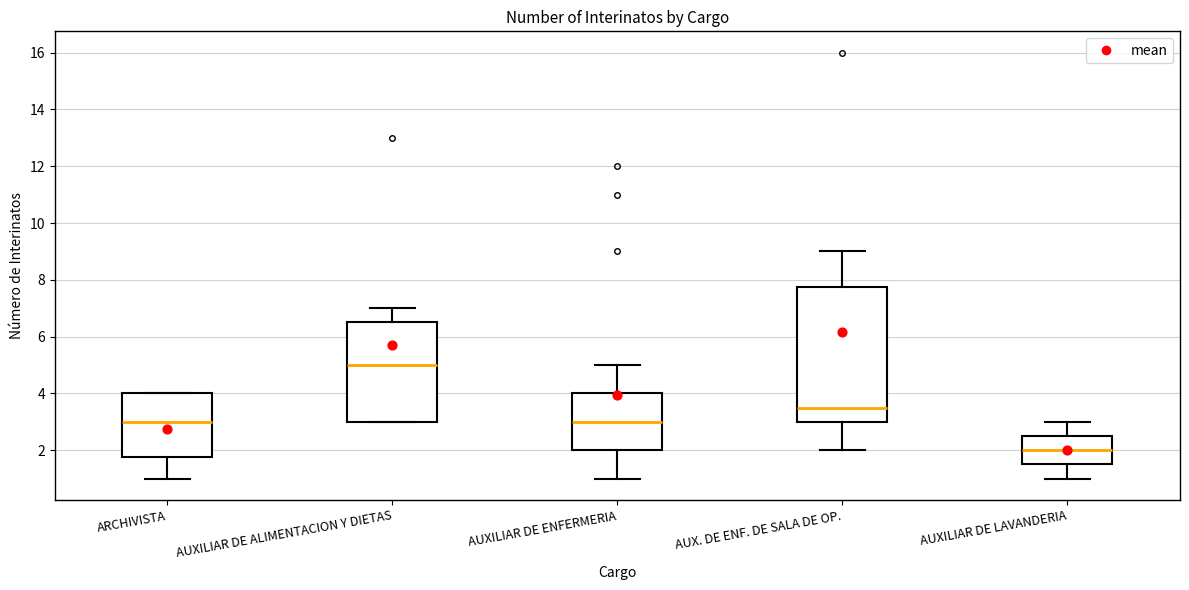

Where does the lower whisker of the box for AUXILIAR DE LAVANDERIA end on the y-axis? The values are not printed on the chart, so give them approximately, as read against the axis.

1.0